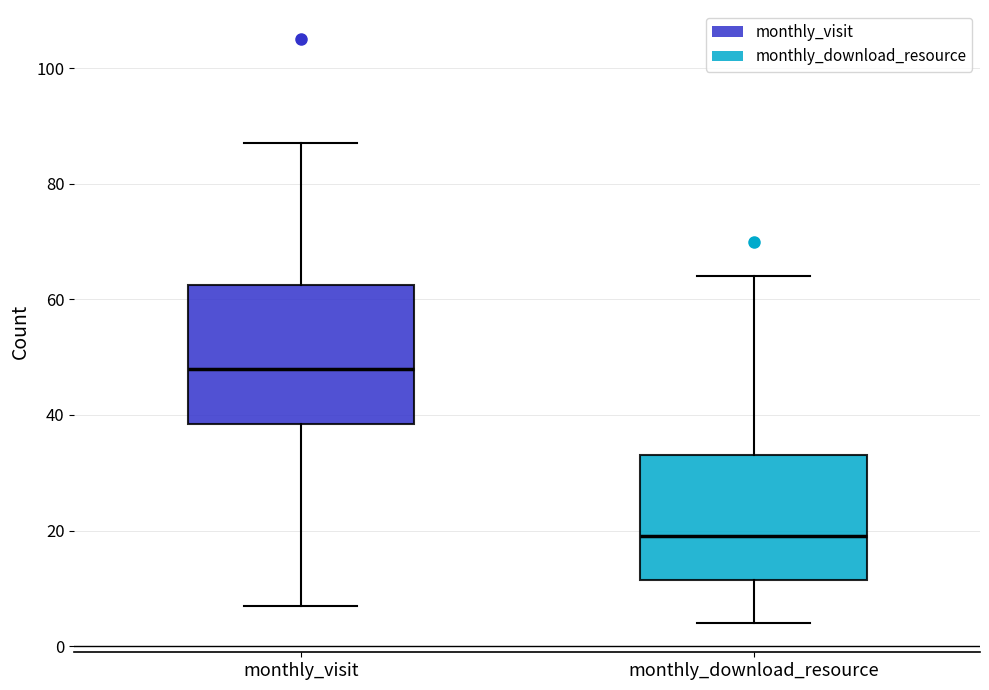

Where is the upper edge of the box for monthly_download_resource on the y-axis? The values are not printed on the chart, so give them approximately, as read against the axis.

34